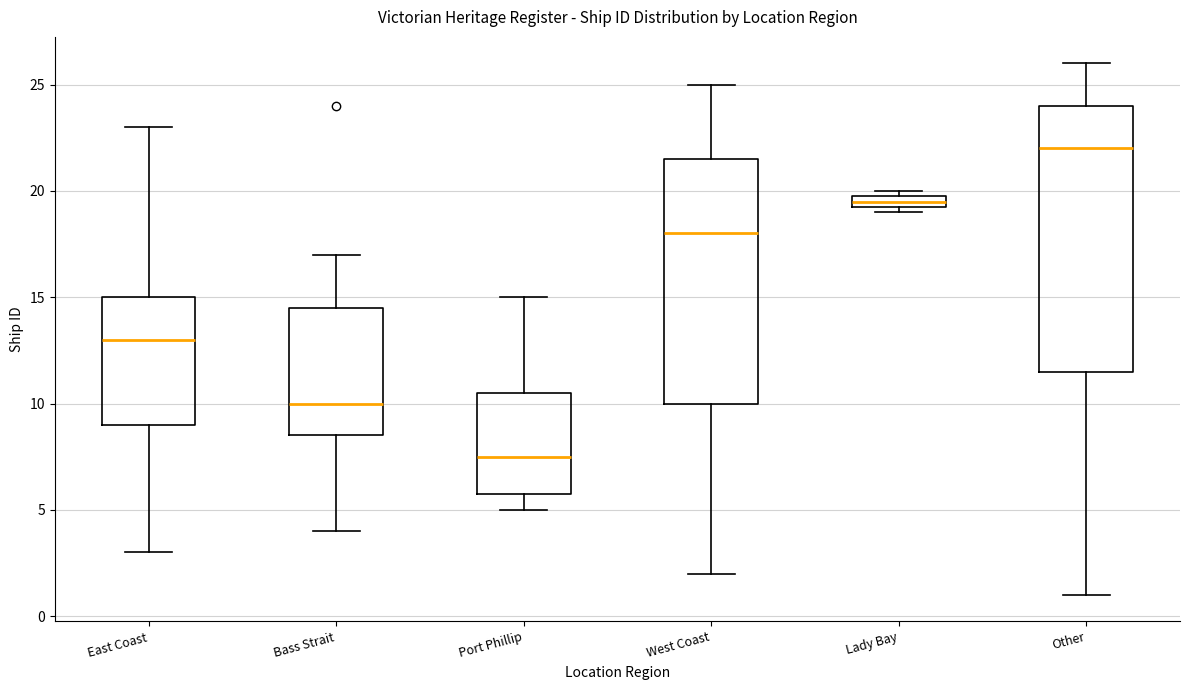

Which box is the tallest, from its lower edge to its upper edge?

Other